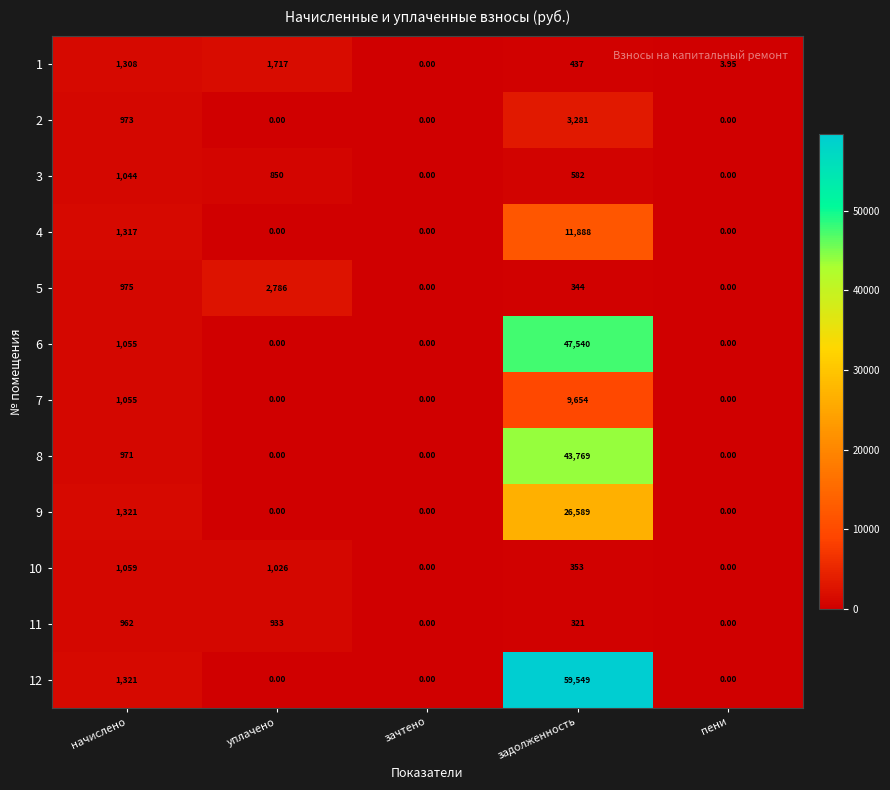

At how many categories does at least one series exceed 47216?

1